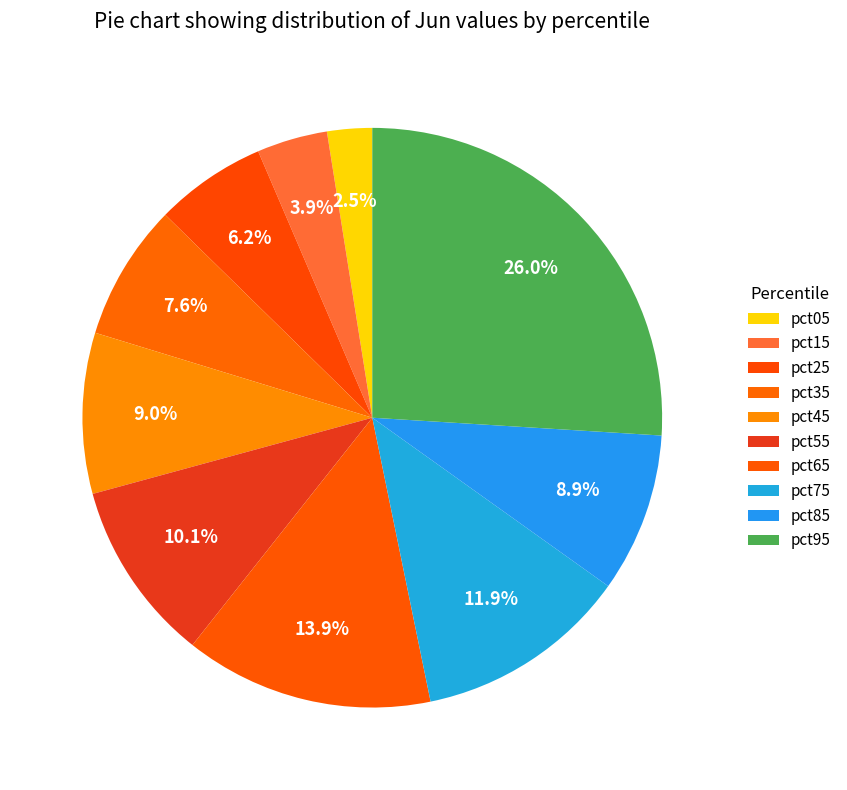

To the nearest percent, what is the difference between the largest and smallest slice percentages?

23%